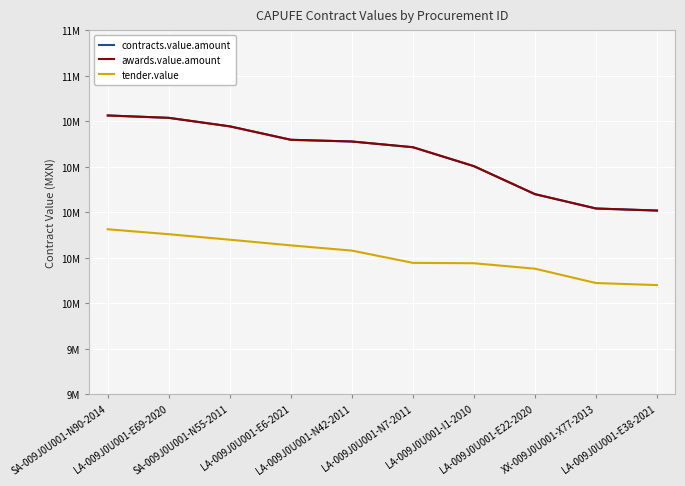

Reading right to left, list all the values displayed in this chart.

contracts.value.amount: LA-009J0U001-E38-2021=10010000.0	XX-009J0U001-X77-2013=10021383.9	LA-009J0U001-E22-2020=10100200.0	LA-009J0U001-I1-2010=10253981.0	LA-009J0U001-N7-2011=10358141.3	LA-009J0U001-N42-2011=10389600.0	LA-009J0U001-E6-2021=10399003.8	SA-009J0U001-N55-2011=10472830.8	LA-009J0U001-E69-2020=10519600.0	SA-009J0U001-N90-2014=10532672.5
awards.value.amount: LA-009J0U001-E38-2021=10010000.0	XX-009J0U001-X77-2013=10021383.9	LA-009J0U001-E22-2020=10100200.0	LA-009J0U001-I1-2010=10253981.0	LA-009J0U001-N7-2011=10358141.3	LA-009J0U001-N42-2011=10389600.0	LA-009J0U001-E6-2021=10399003.8	SA-009J0U001-N55-2011=10472830.8	LA-009J0U001-E69-2020=10519600.0	SA-009J0U001-N90-2014=10532672.5
tender.value: LA-009J0U001-E38-2021=9600470.9	XX-009J0U001-X77-2013=9611714.2	LA-009J0U001-E22-2020=9690500.0	LA-009J0U001-I1-2010=9720465.3	LA-009J0U001-N7-2011=9722582.3	LA-009J0U001-N42-2011=9789891.0	LA-009J0U001-E6-2021=9818701.8	SA-009J0U001-N55-2011=9849800.0	LA-009J0U001-E69-2020=9880000.0	SA-009J0U001-N90-2014=9907200.0